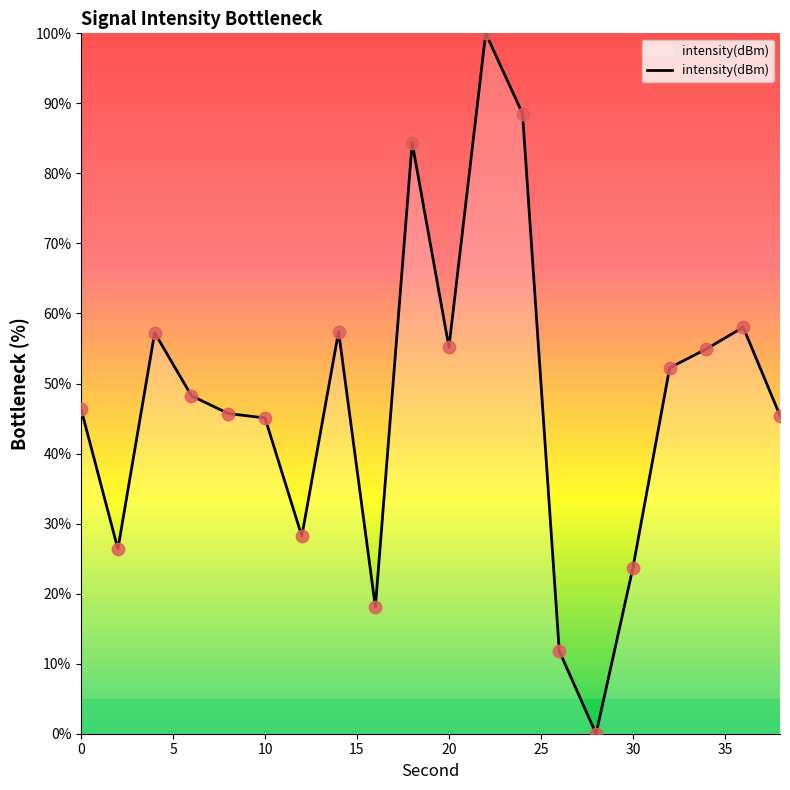

What is the maximum value shown in the chart?

100.0